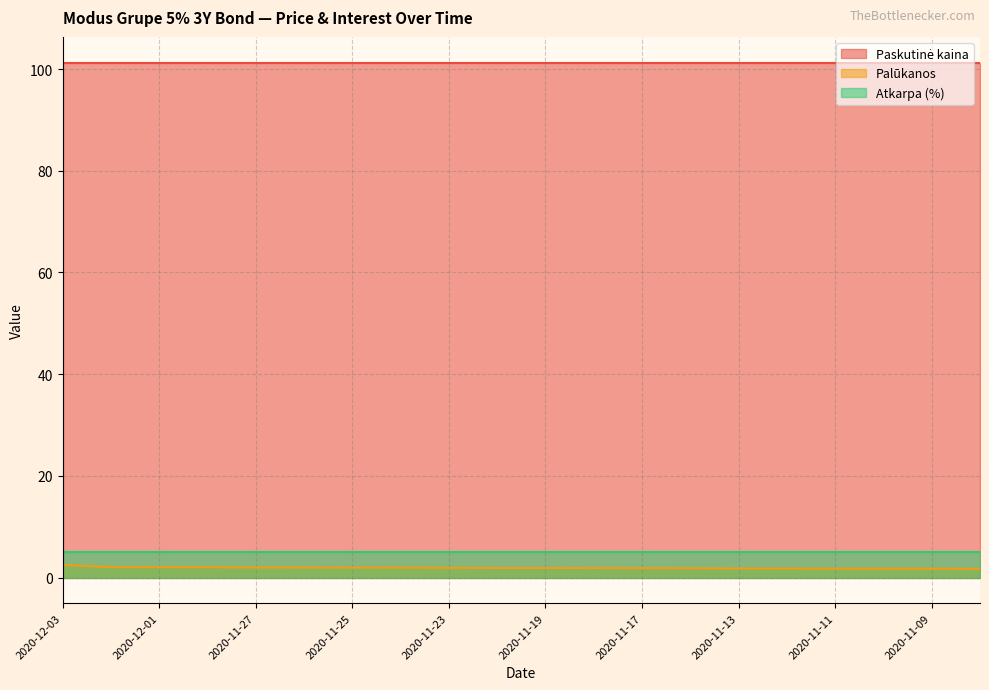

How many series are shown in this chart?

3